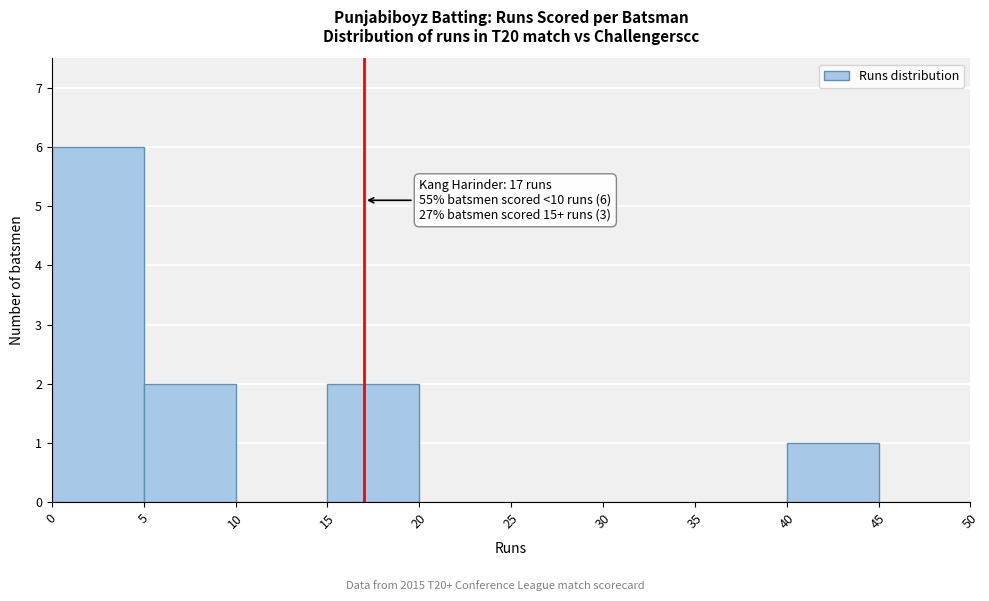

Which range on the x-axis has the tallest bar?

0 to 5